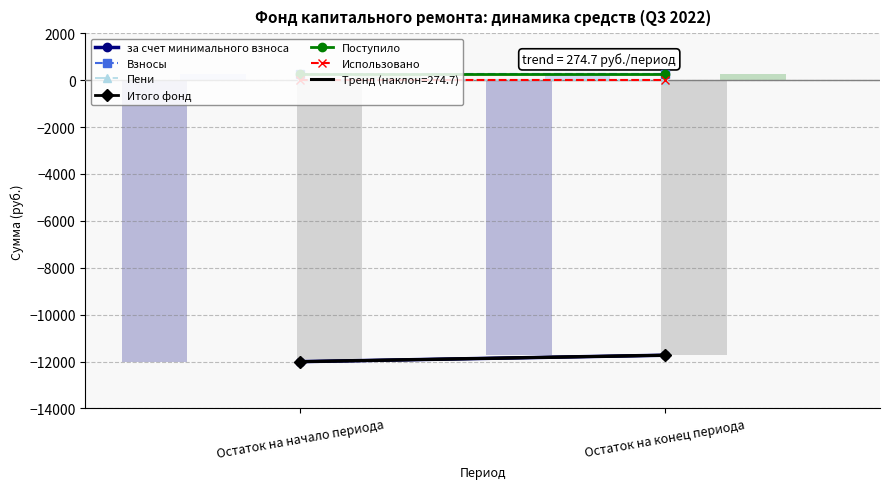

Where is Использовано nearest to the value 0?

Остаток на начало периода